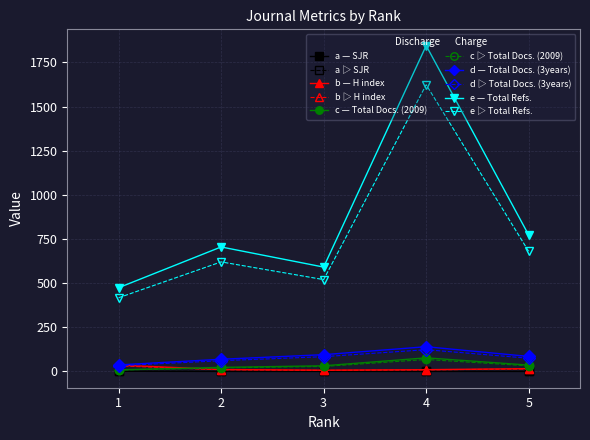

At which category does e ▷ Total Refs. reach its first local peak?

2